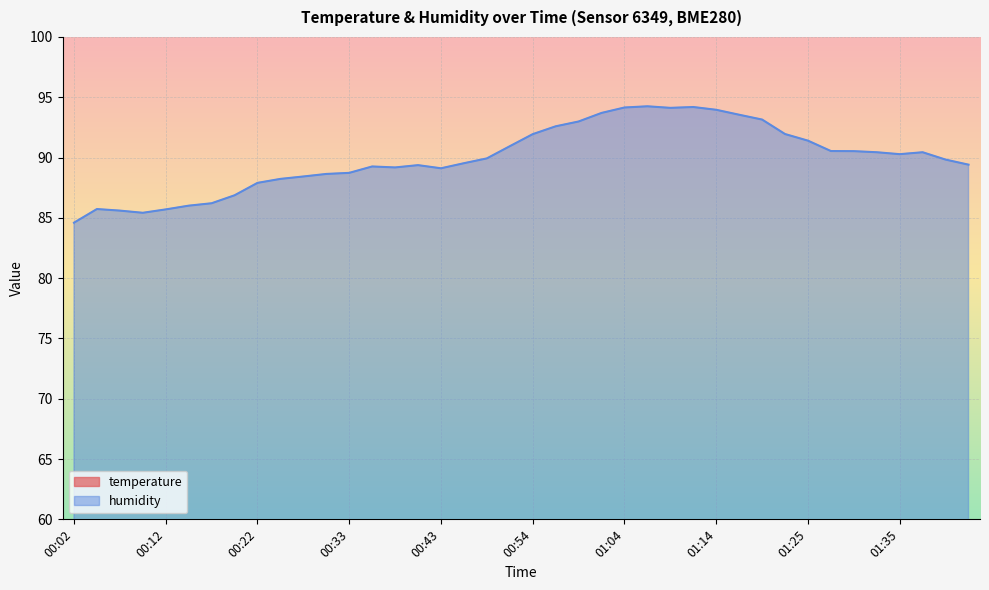

True or false: temperature and humidity intersect in this chart.

False